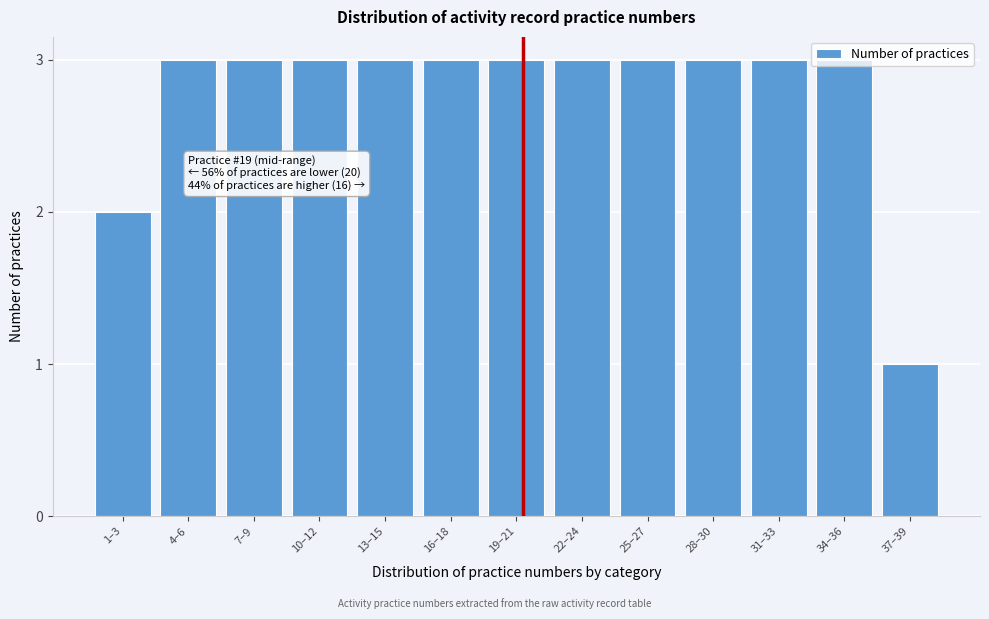

Is it true that the value at 1–3 is 2?

True